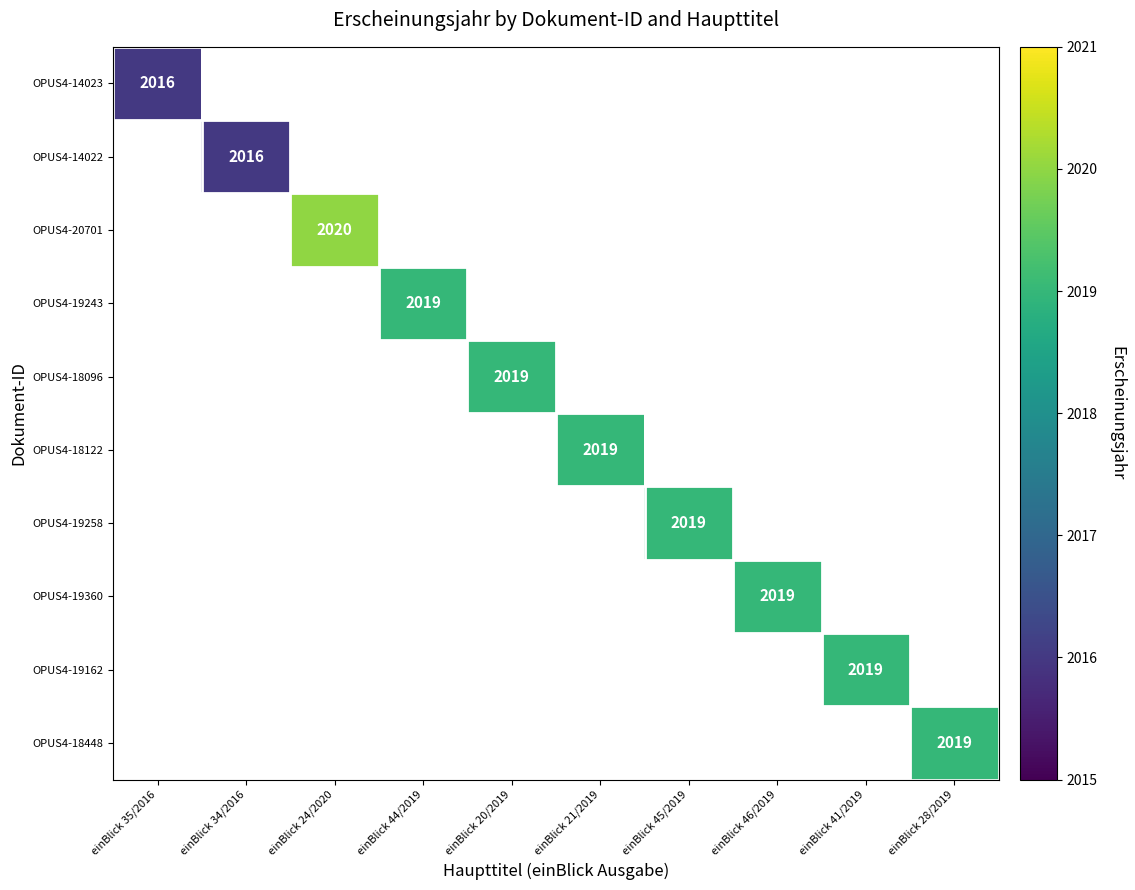

At how many categories does at least one series exceed 2019?

1